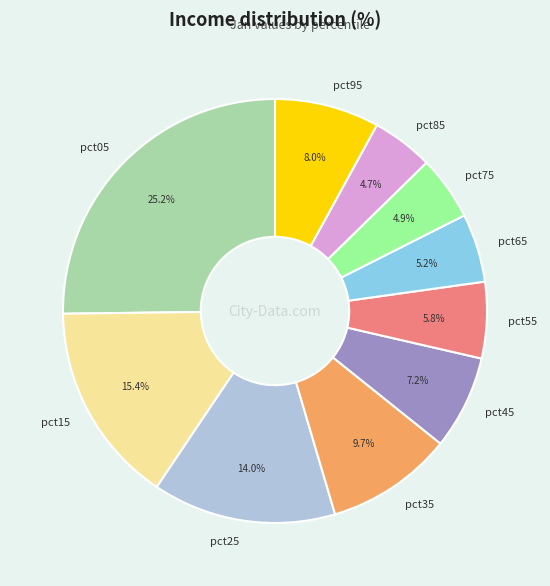

Which category has the biggest portion of the pie?

pct05